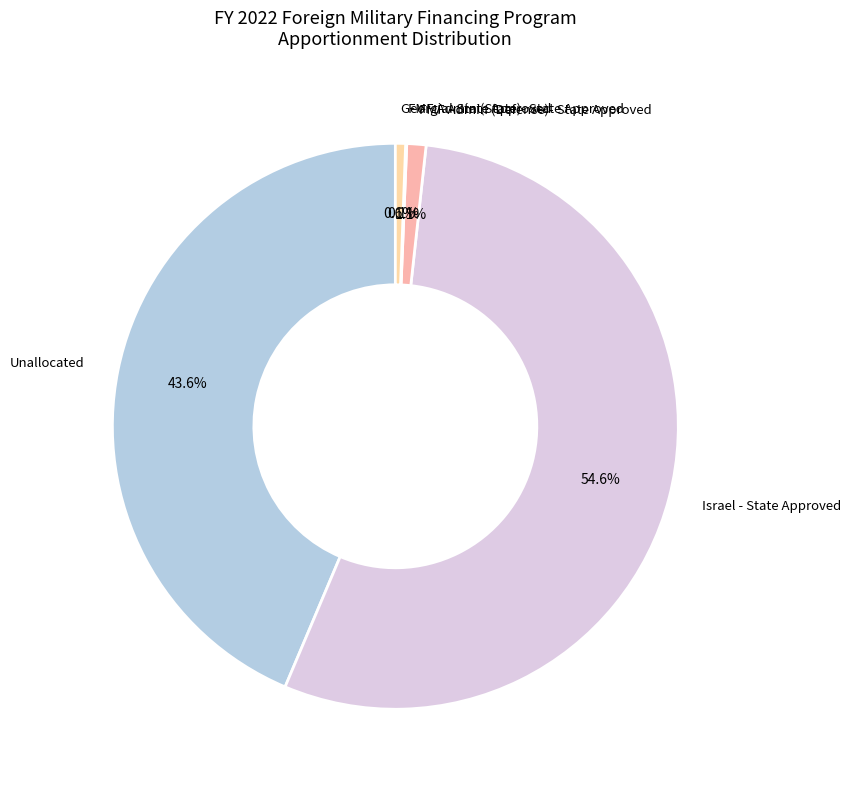

To the nearest percent, what portion does Israel - State Approved represent?

55%